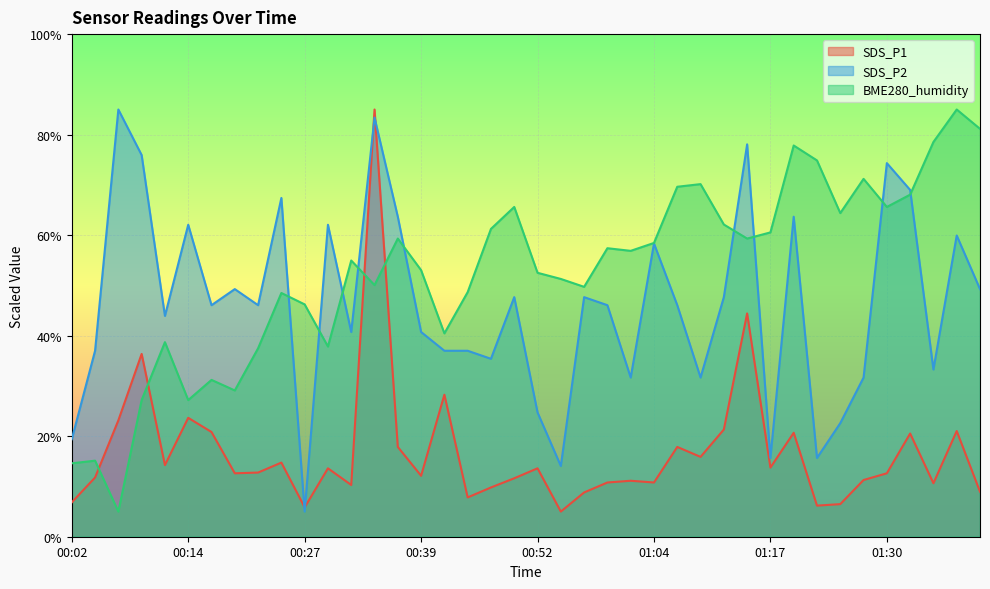

What is the sum of all SDS_P2 values?

1845.9